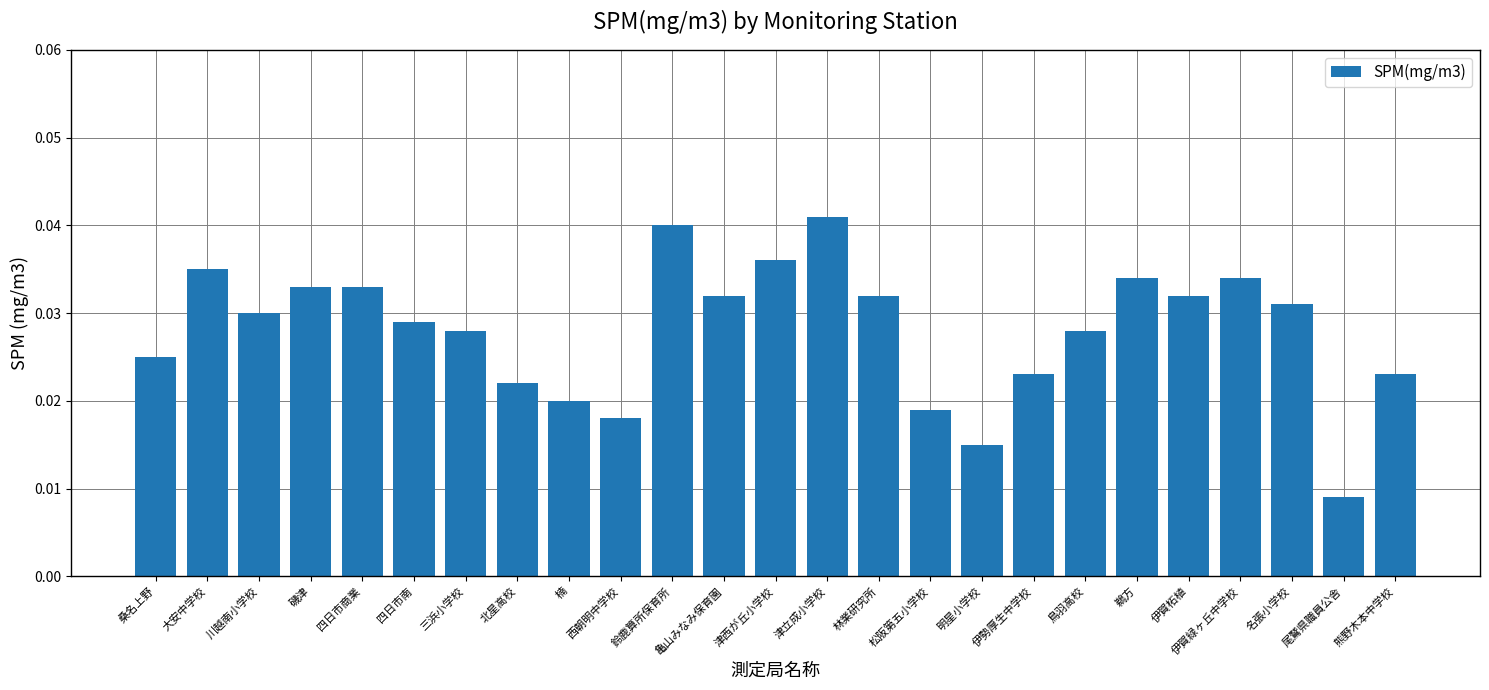

Are the bars grouped side by side (vs. stacked)?

No